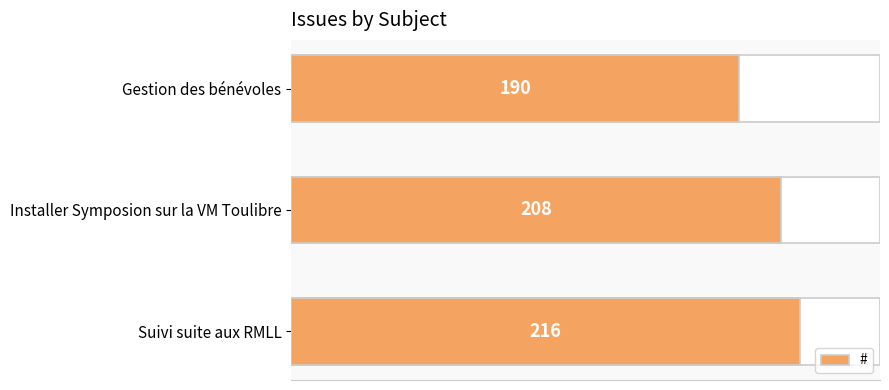

Is it true that the value at 0 is 190?

True